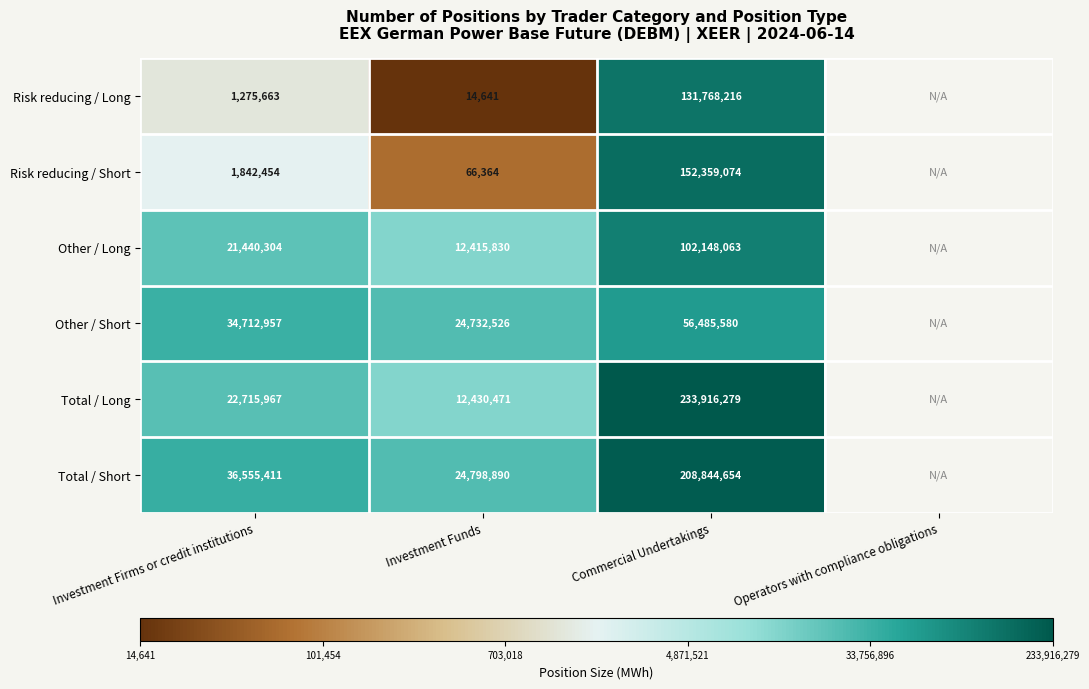

Between Investment Funds and Commercial Undertakings, which is larger?

Commercial Undertakings